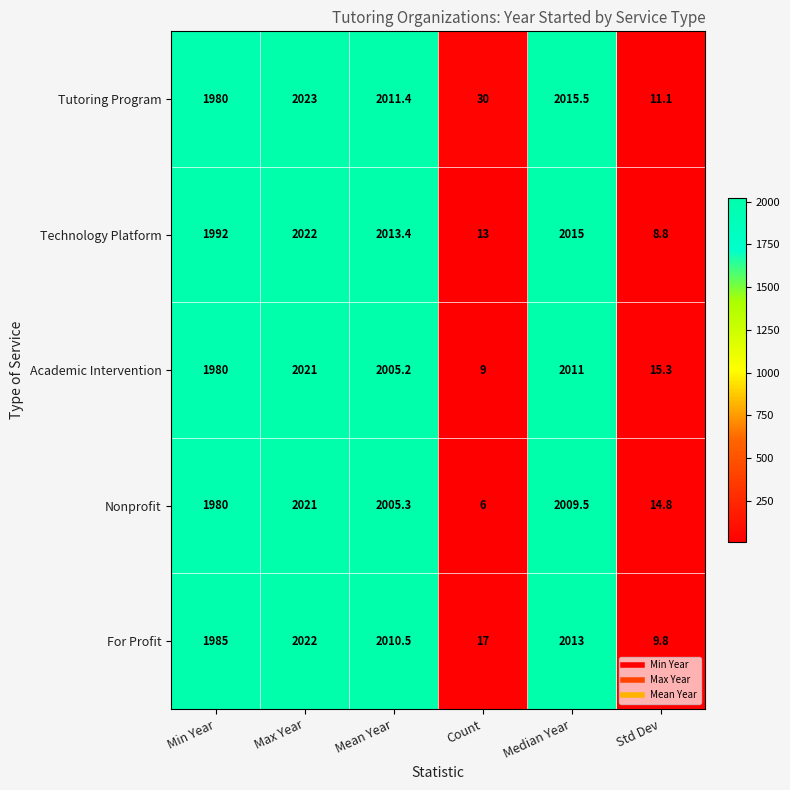

Reading right to left, extract all data points from this chart.

Tutoring Program: 11.1	2015.5	30.0	2011.4	2023.0	1980.0
Technology Platform: 8.8	2015.0	13.0	2013.4	2022.0	1992.0
Academic Intervention: 15.3	2011.0	9.0	2005.2	2021.0	1980.0
Nonprofit: 14.8	2009.5	6.0	2005.3	2021.0	1980.0
For Profit: 9.8	2013.0	17.0	2010.5	2022.0	1985.0